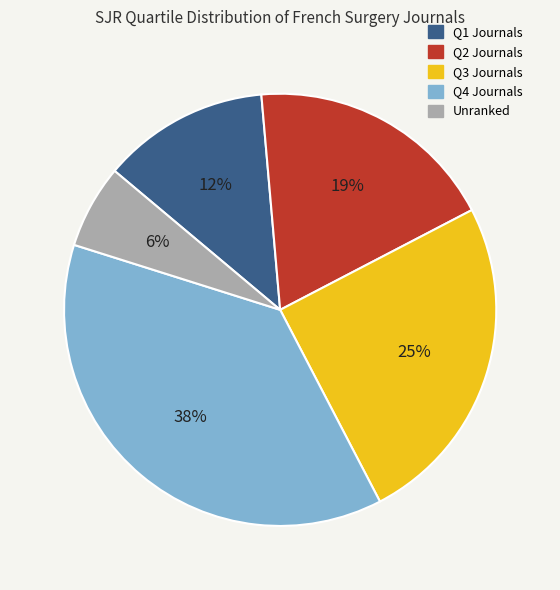

Is there any slice that represents more than half of the pie?

No